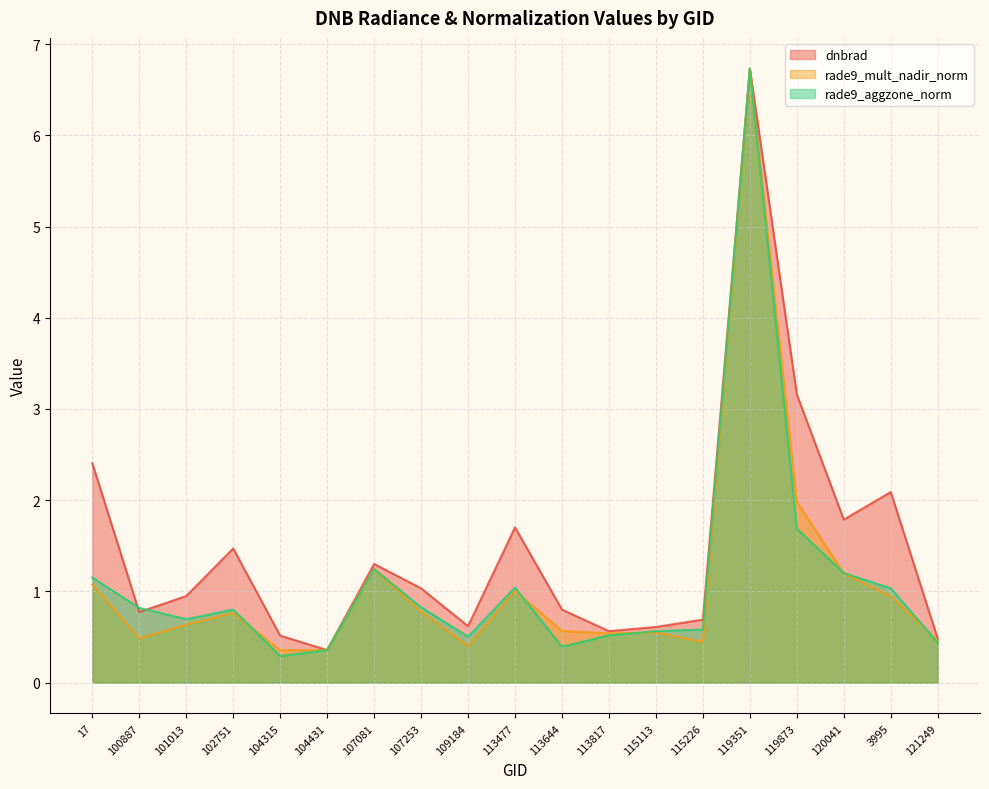

True or false: dnbrad and rade9_aggzone_norm cross at least once.

True